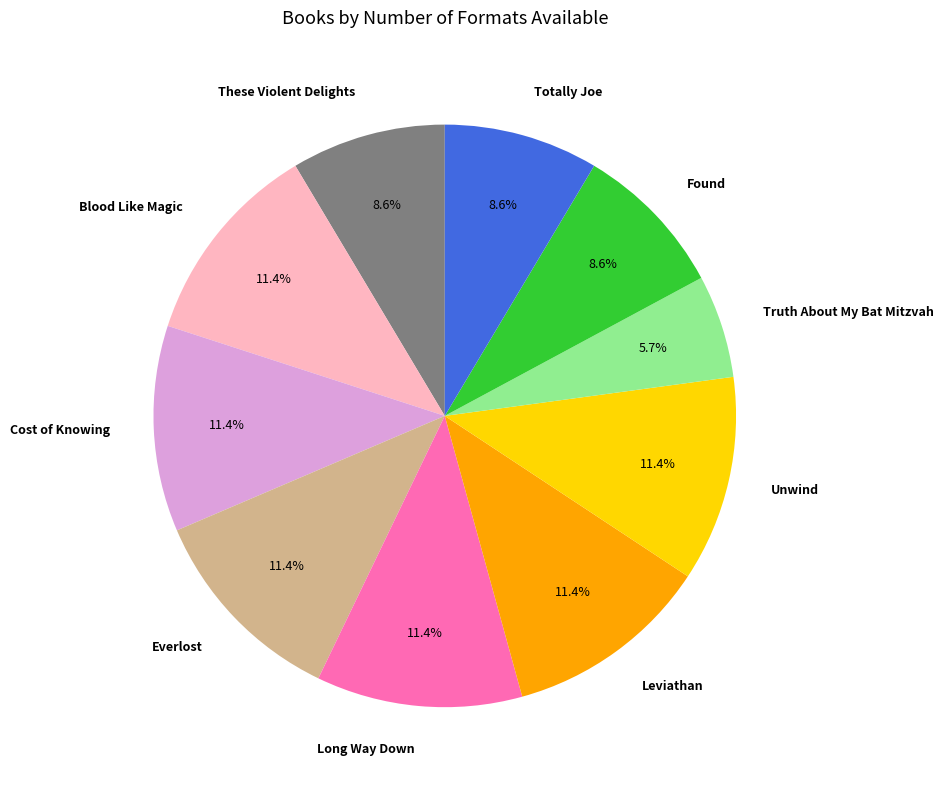

What percentage is the Long Way Down slice, to the nearest percent?

11%